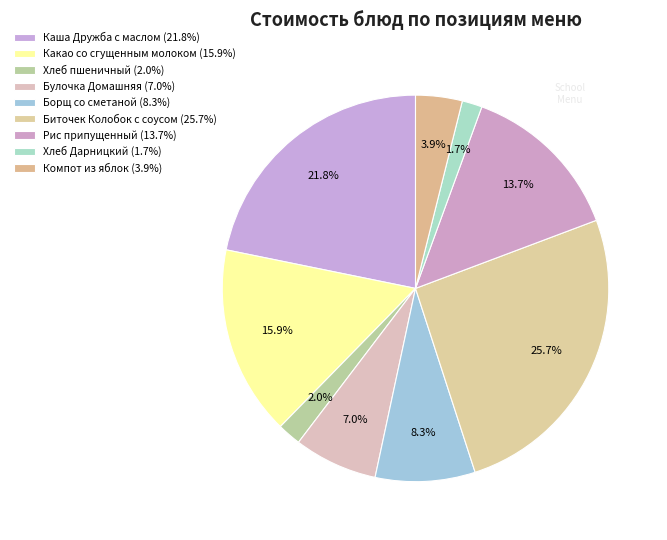

Does Булочка Домашняя represent more than half of the total?

No